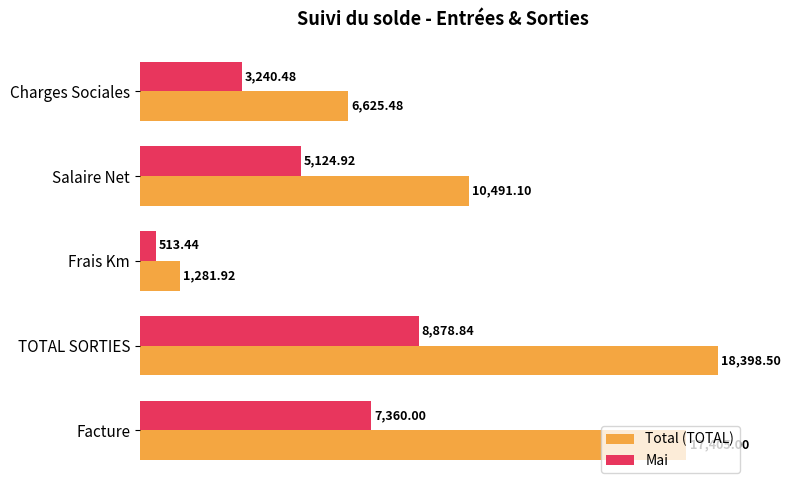

At which label is Mai closest to 4696?

Salaire Net